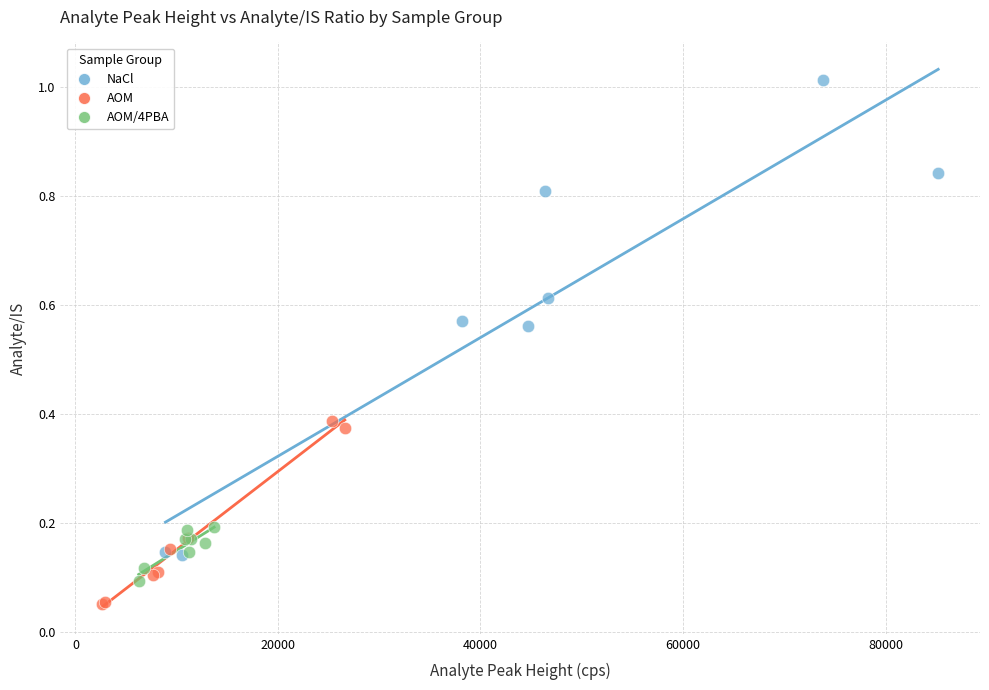

Which series has the largest Y range (max minus min)?

NaCl